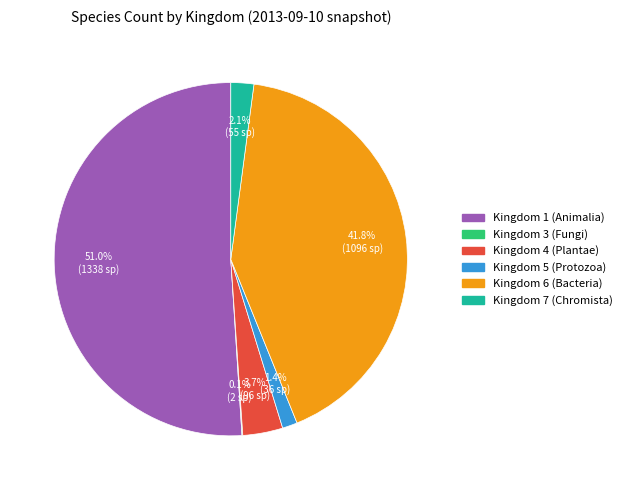

Does any single category account for the majority?

Yes